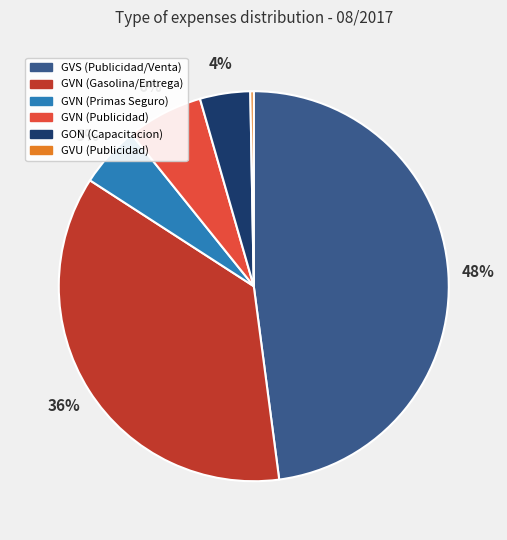

Rank the categories by value from lowest to highest.

GVU (Publicidad), GON (Capacitacion), GVN (Primas Seguro), GVN (Publicidad), GVN (Gasolina/Entrega), GVS (Publicidad/Venta)